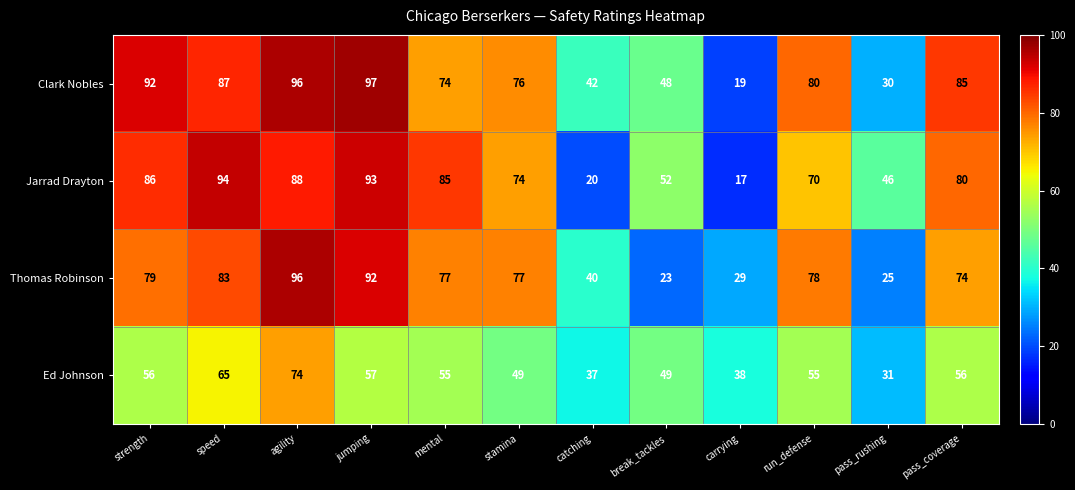

What value does the Thomas Robinson series have at stamina, to the nearest 10?

80